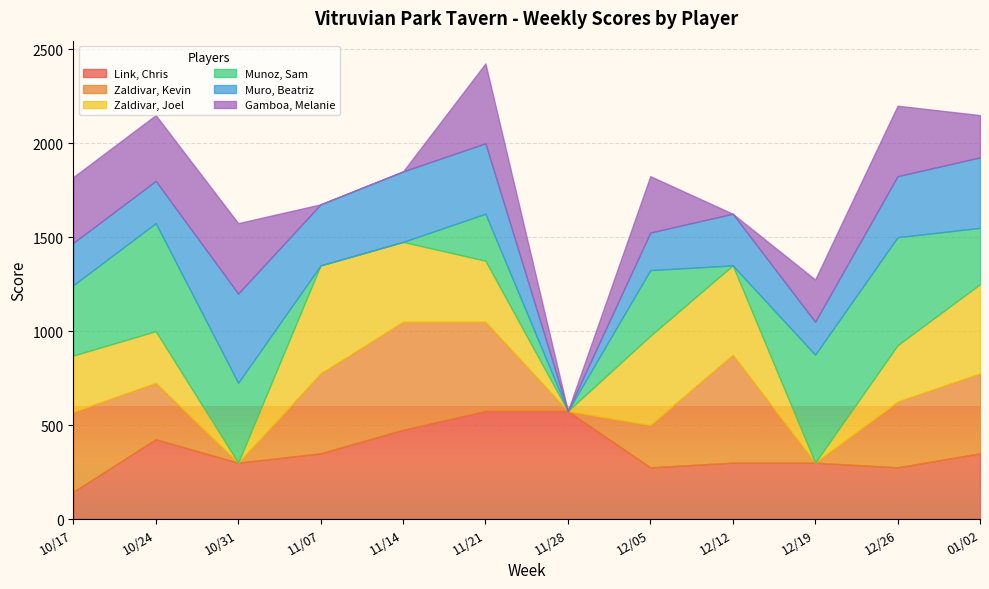

After their last crossing, which series has the higher values: Gamboa, Melanie or Muro, Beatriz?

Muro, Beatriz